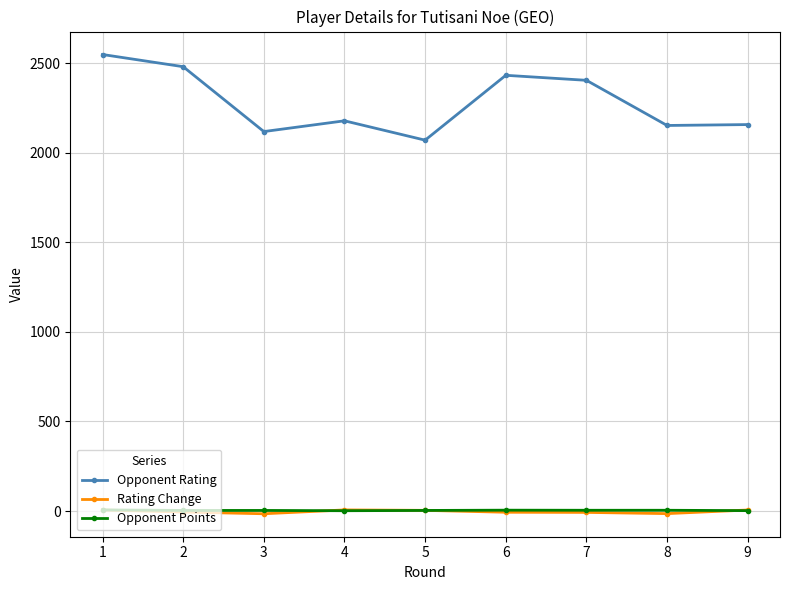

What is the difference between the highest and lowest values at 9?

2154.5